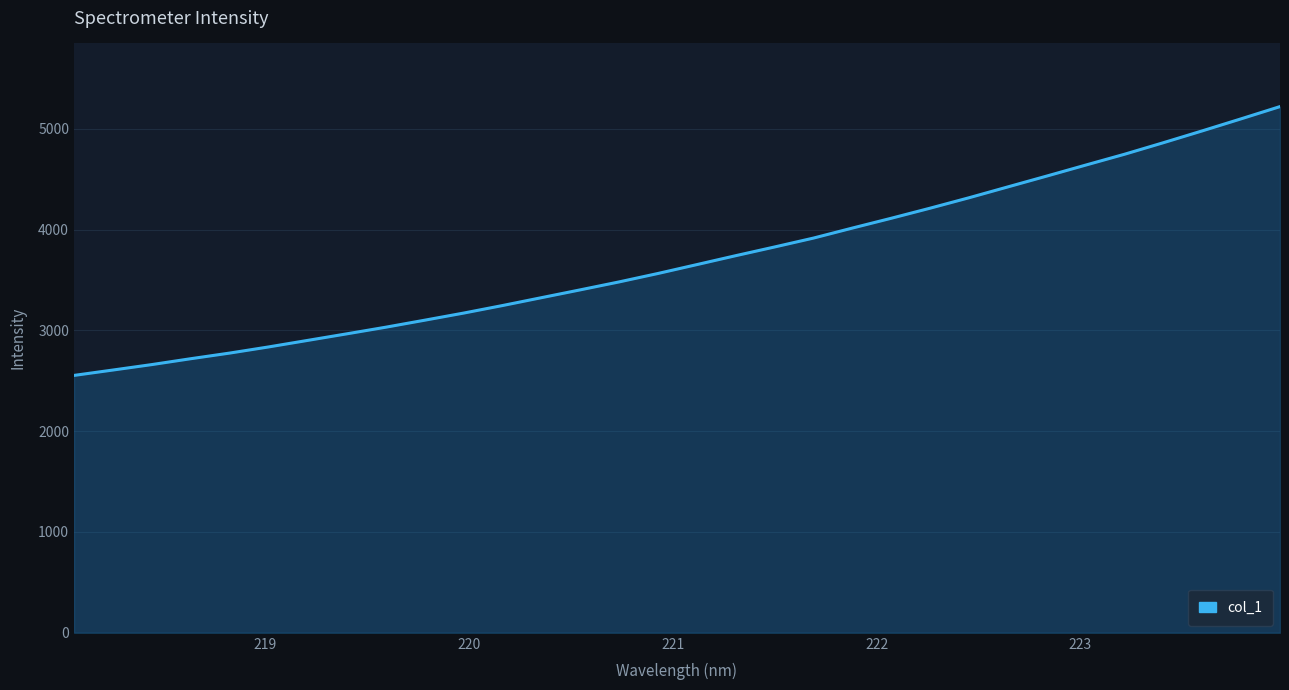

What is the minimum value shown in the chart?

2553.0